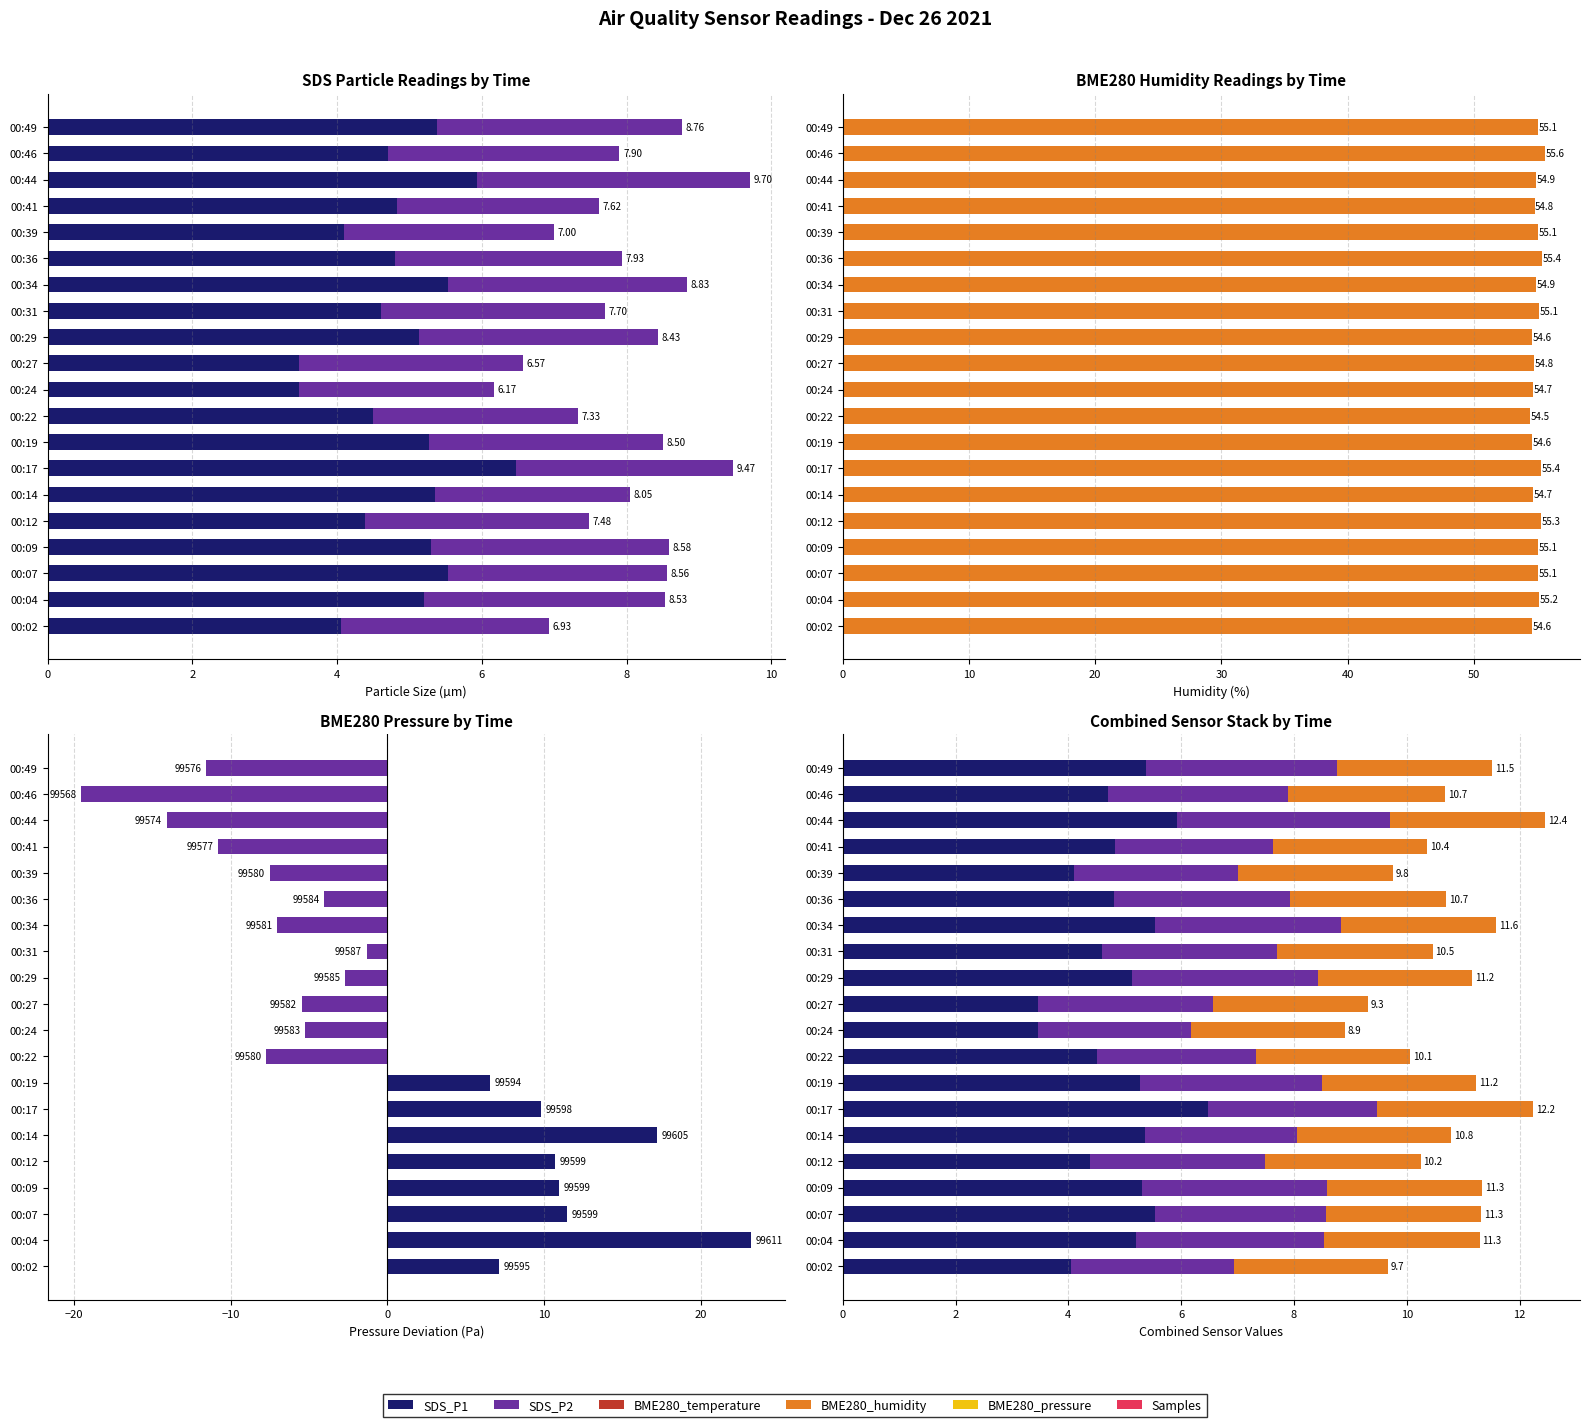

Count the number of categories in the chart.

20